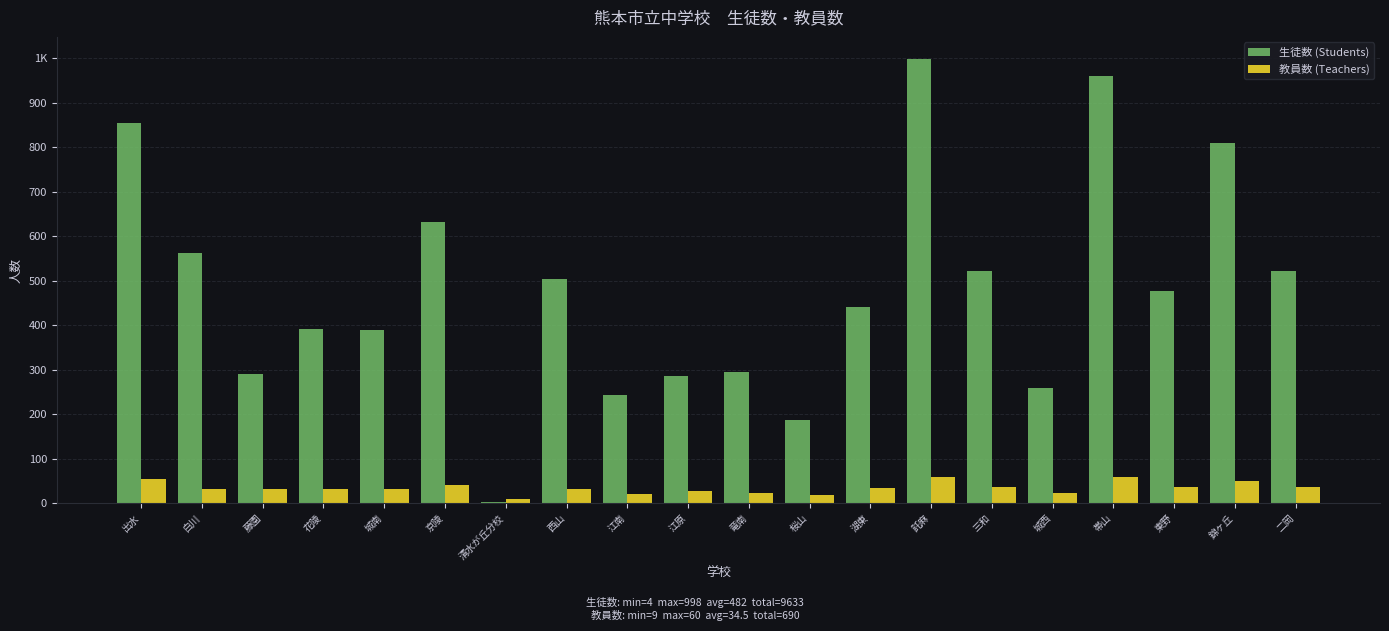

What are all the series names shown in the legend?

生徒数 (Students), 教員数 (Teachers)